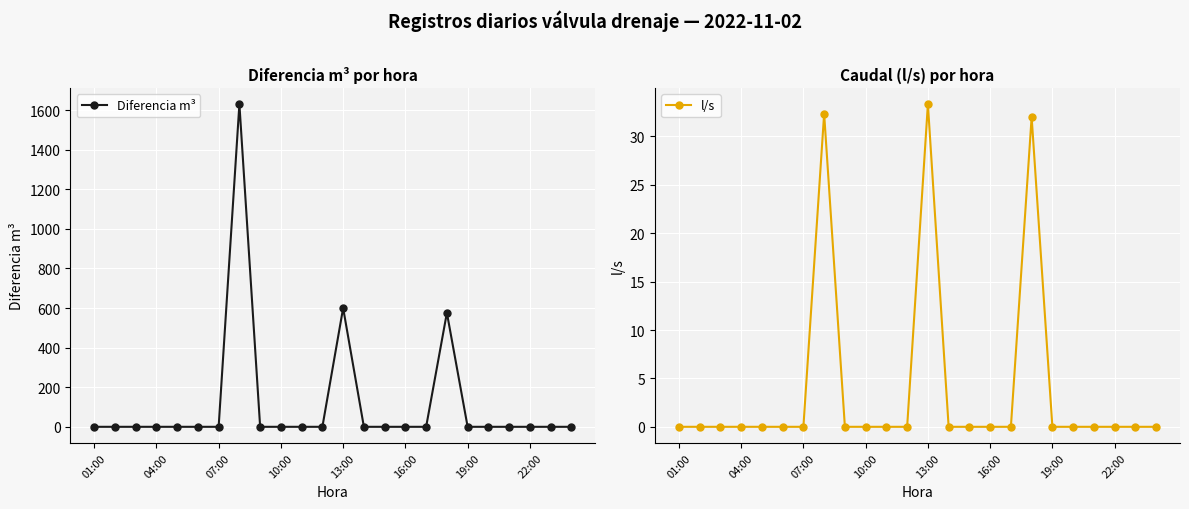

Which series has the widest spread of values?

Diferencia m³